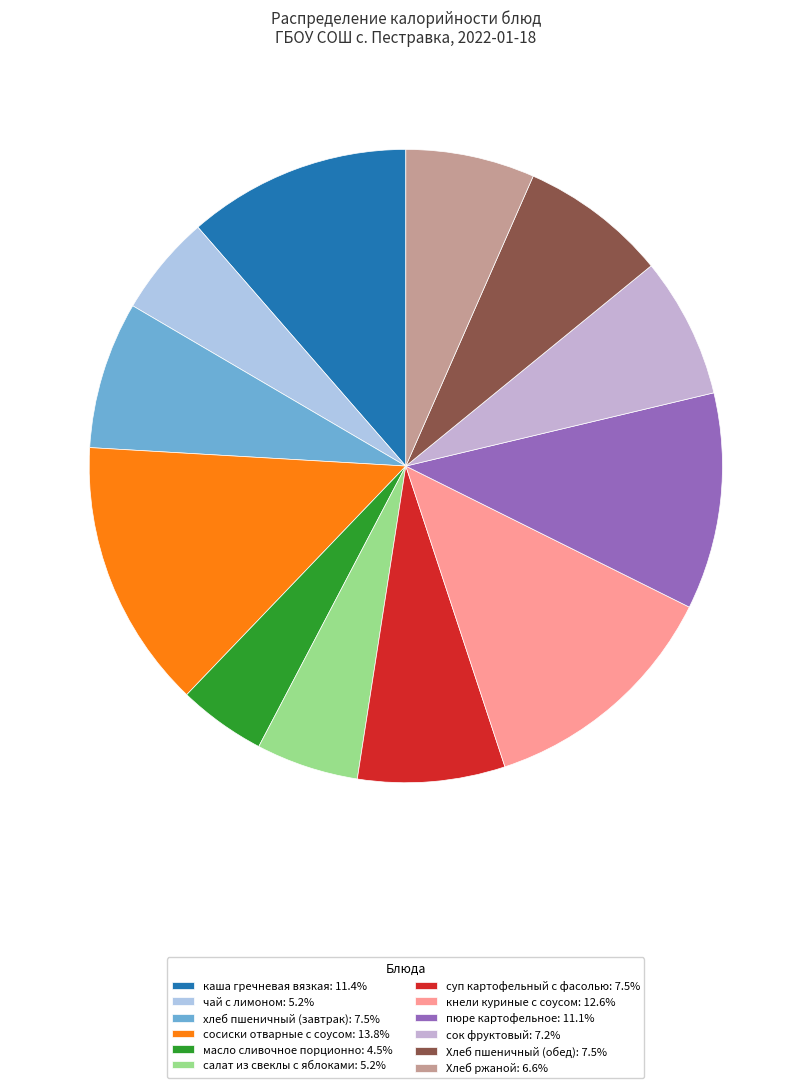

True or false: сосиски отварные с соусом accounts for 2% of the total.

False